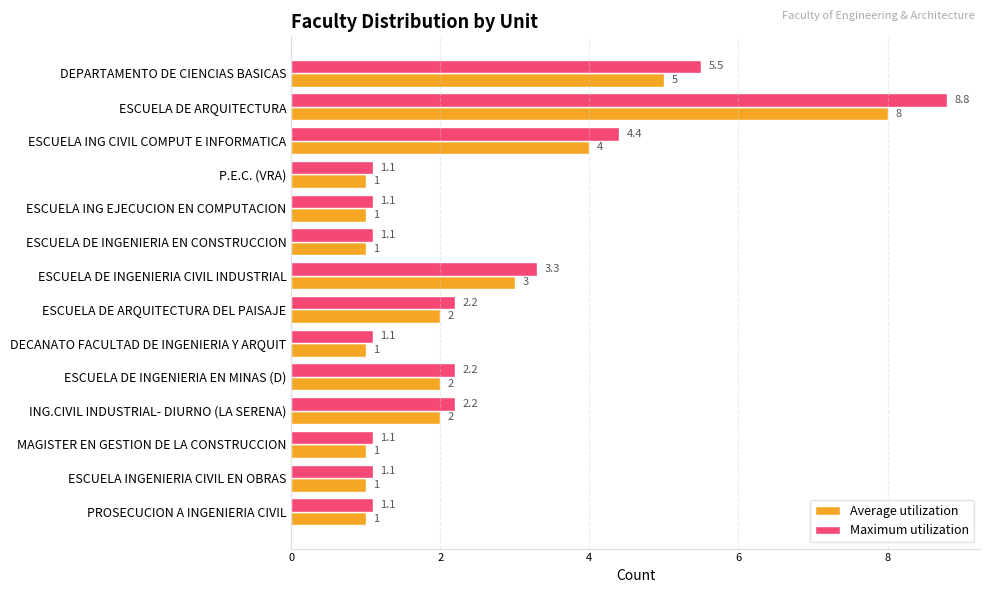

What is the lowest value of the Average utilization series?

1.0